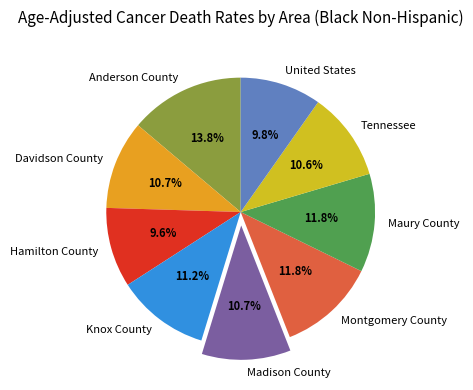

Does Anderson County represent more than half of the total?

No